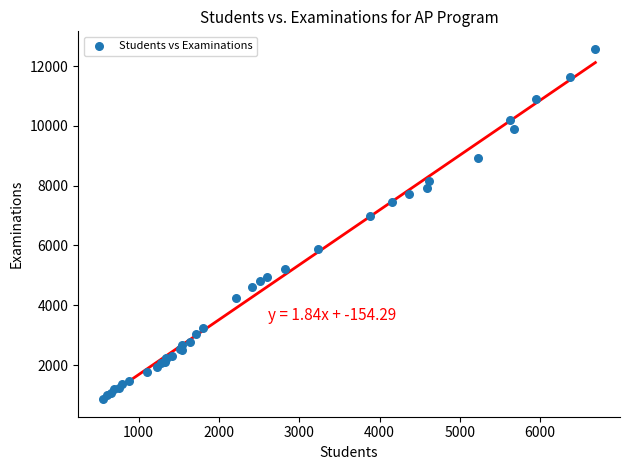

What Y value in the scatter plot is closest to 6720?

6996